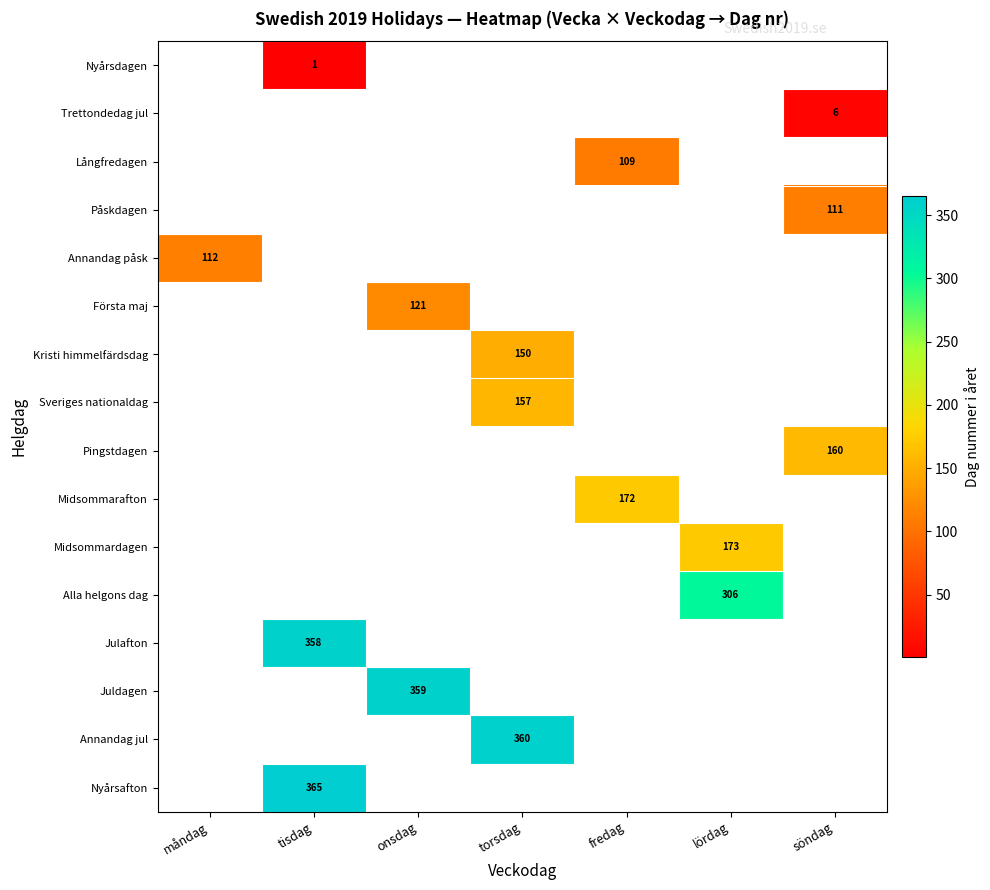

The Midsommardagen series shows 59 at lördag. True or false?

False